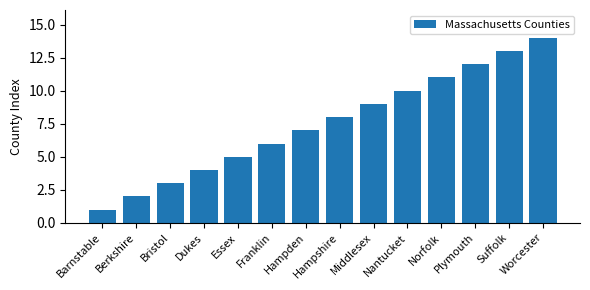

Is it true that the value at Middlesex is 12?

False